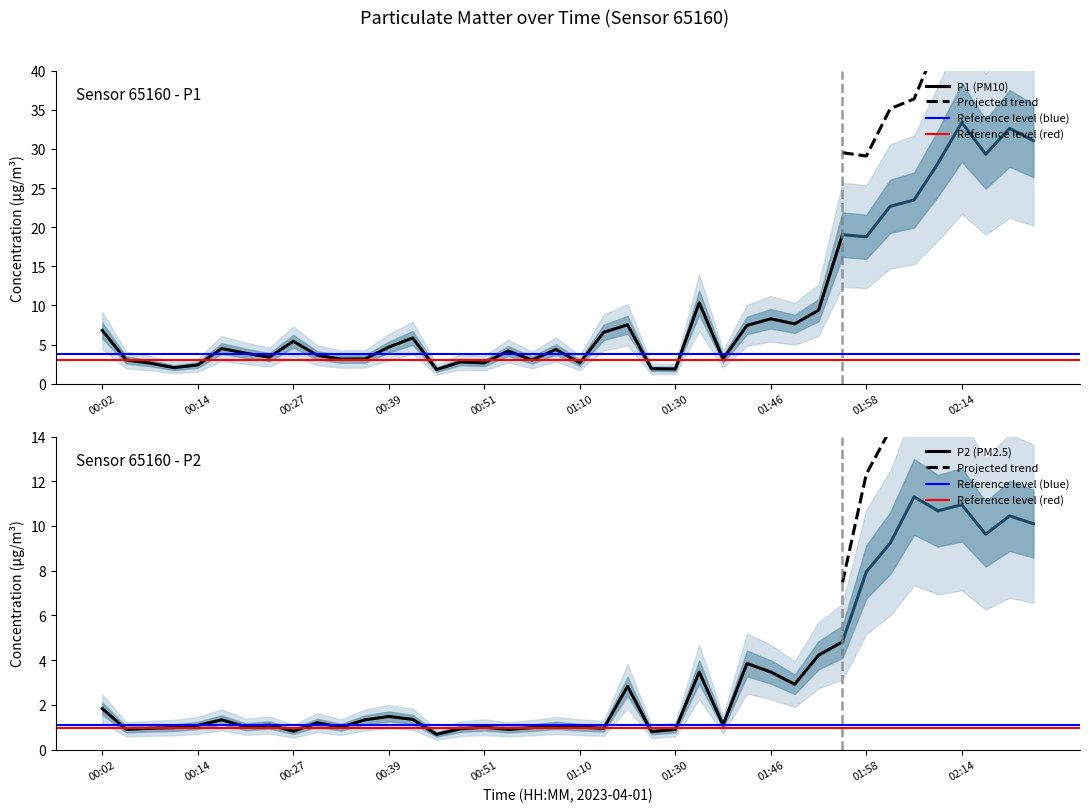

At which category is the sum across all series the highest?

02:14